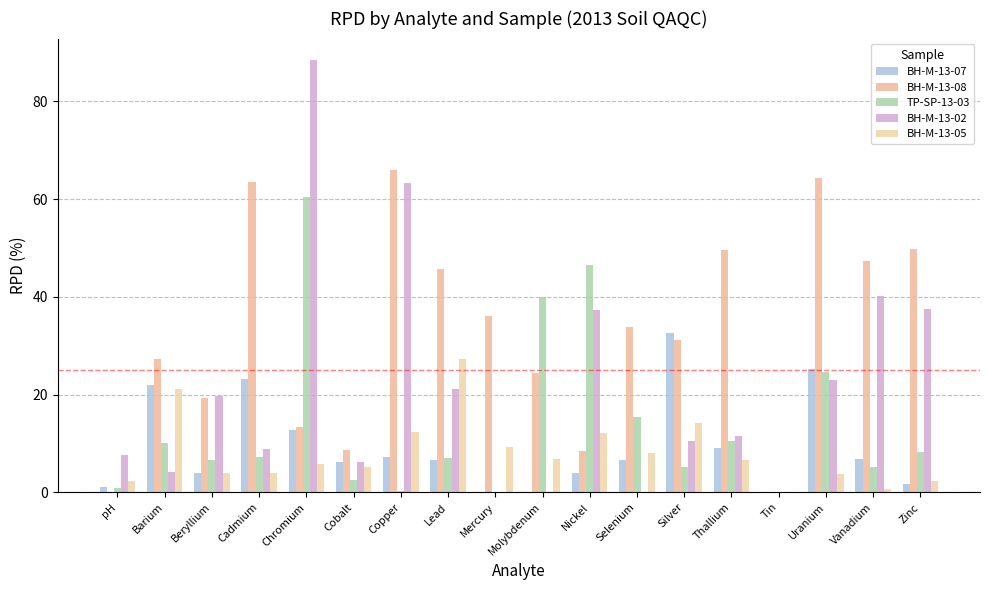

At how many categories does at least one series exceed 58?

4